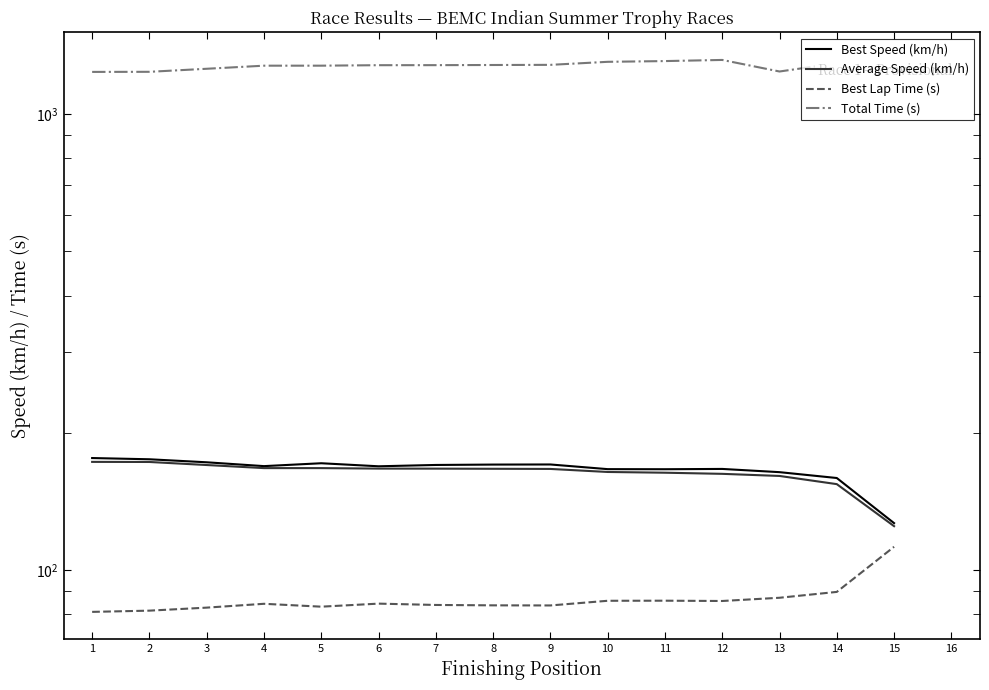

What is the difference between the highest and lowest values at 15?

1143.4